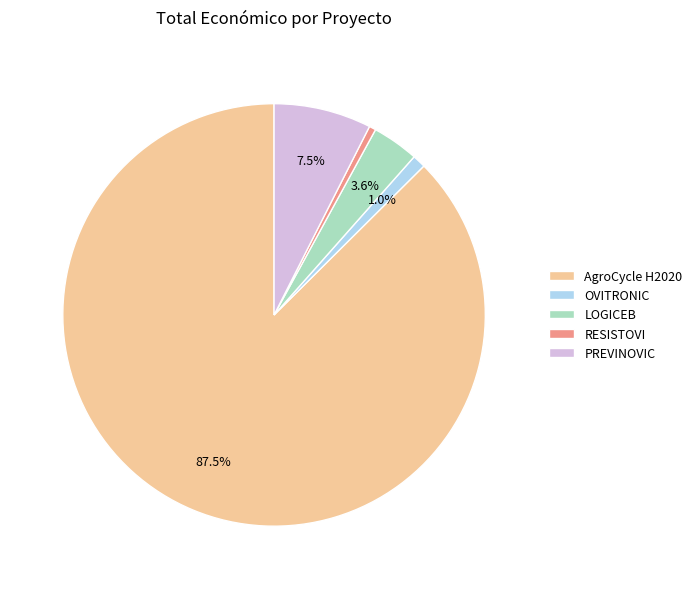

Does AgroCycle H2020 account for over 50% of the chart?

Yes